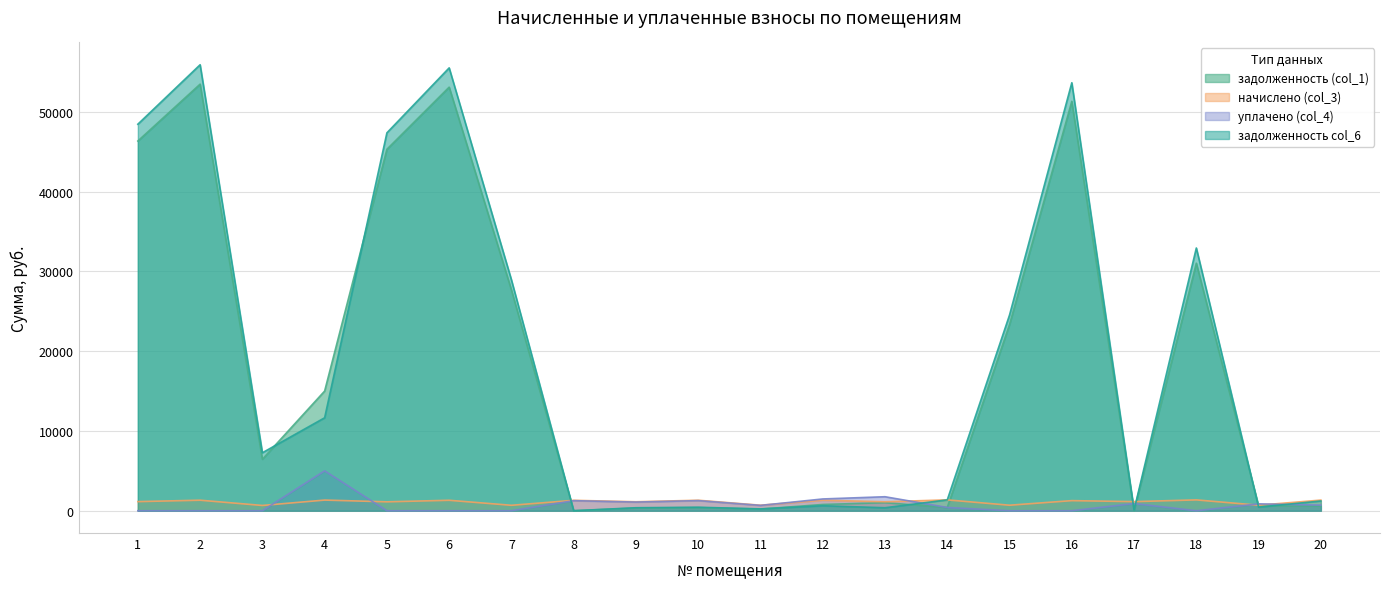

What is the difference between the second highest and minimum values in the уплачено (col_4) series?

1754.0